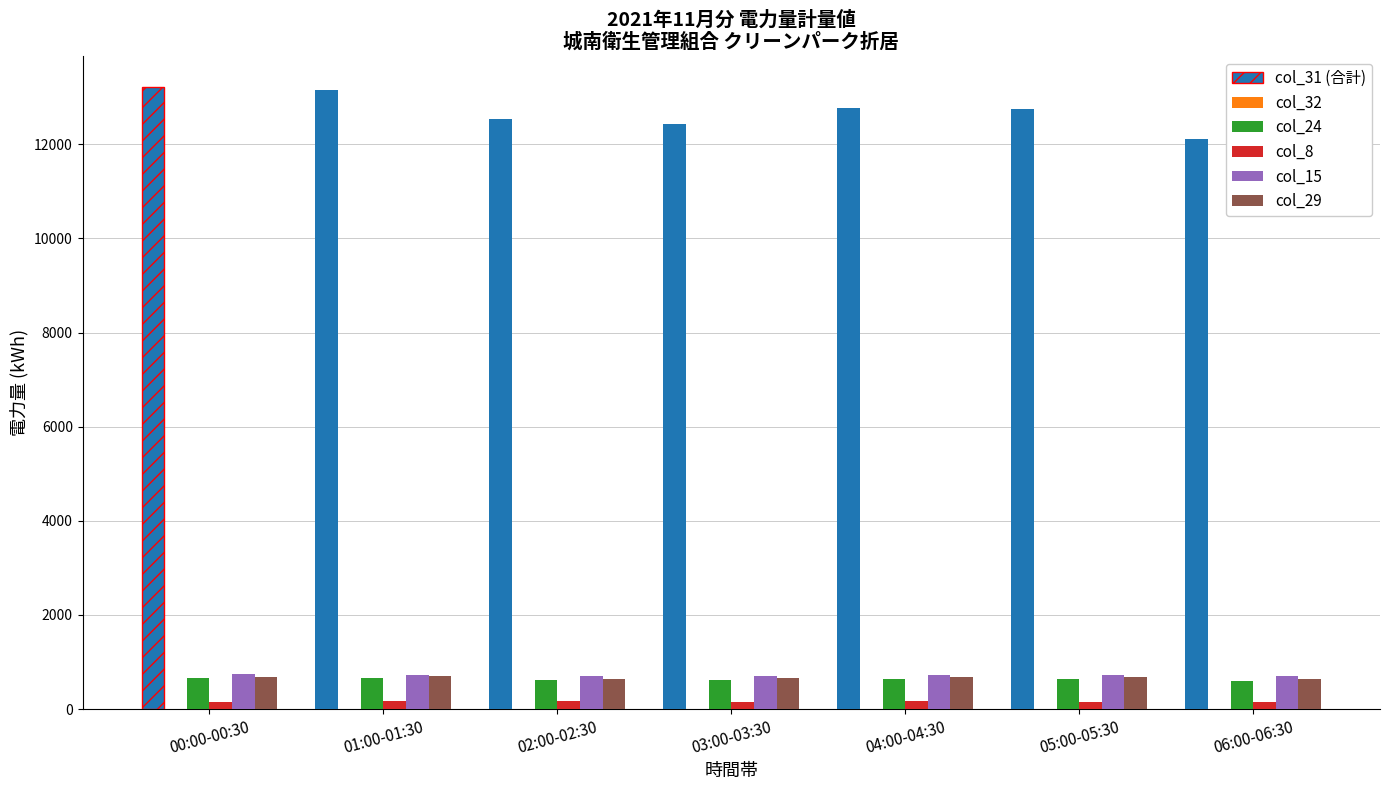

Which series has the largest range (max minus min)?

col_31 (合計)